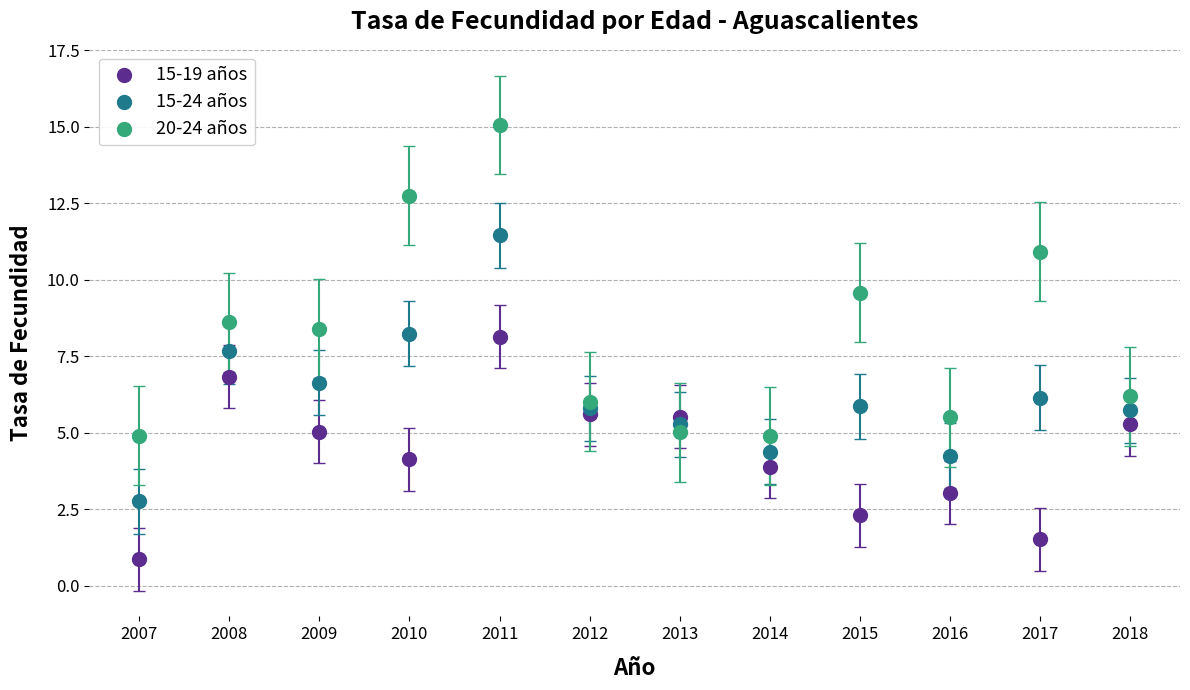

Which series reaches the maximum Y coordinate?

20-24 años